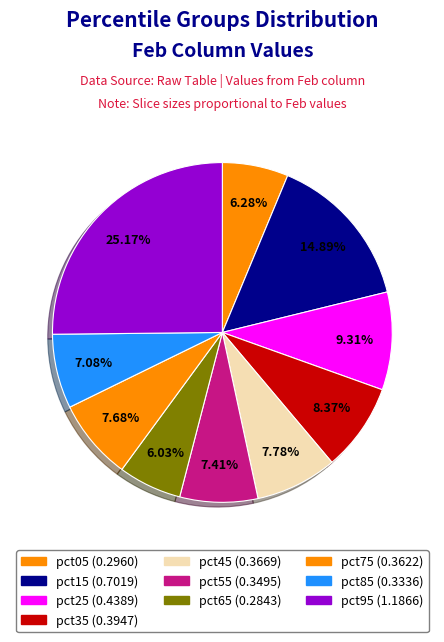

Count the number of slices in the pie.

10